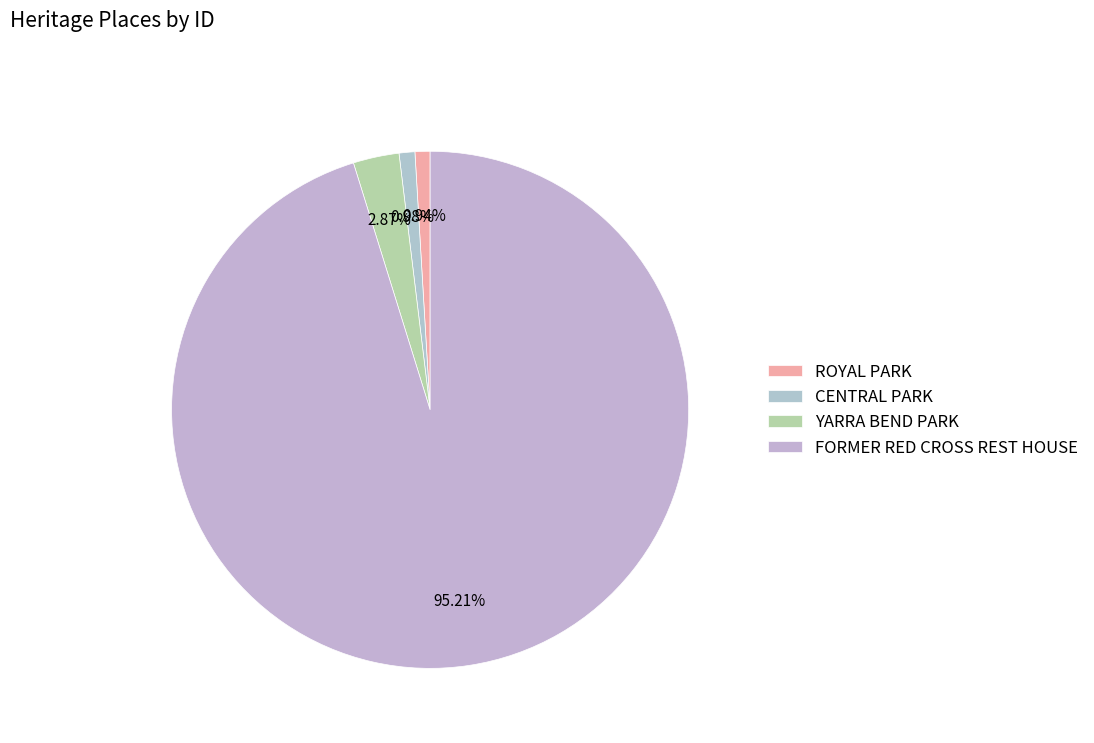

What percentage do ROYAL PARK and CENTRAL PARK together represent?

1.9%